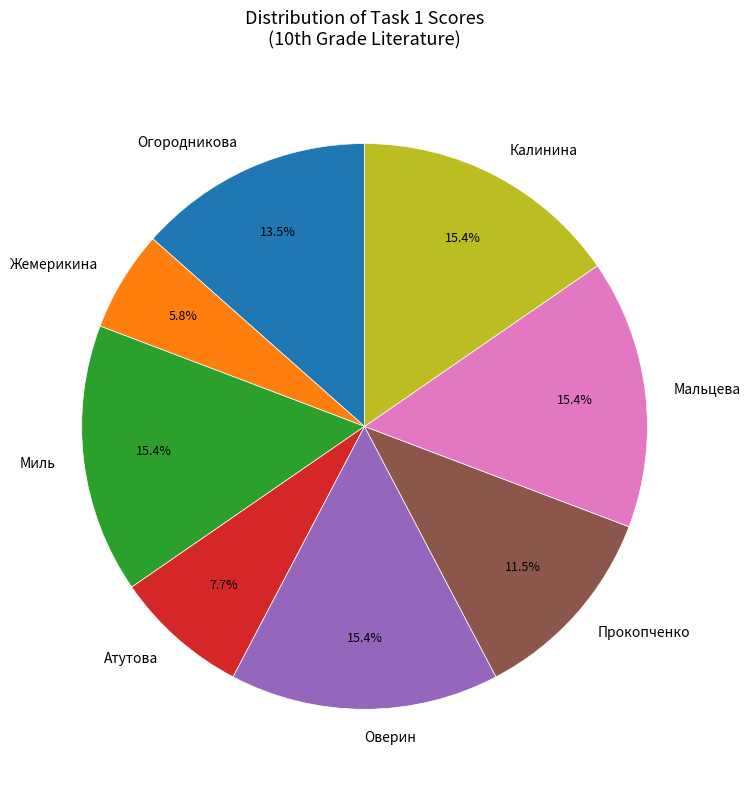

To the nearest percent, what percentage of the pie is Атутова?

8%